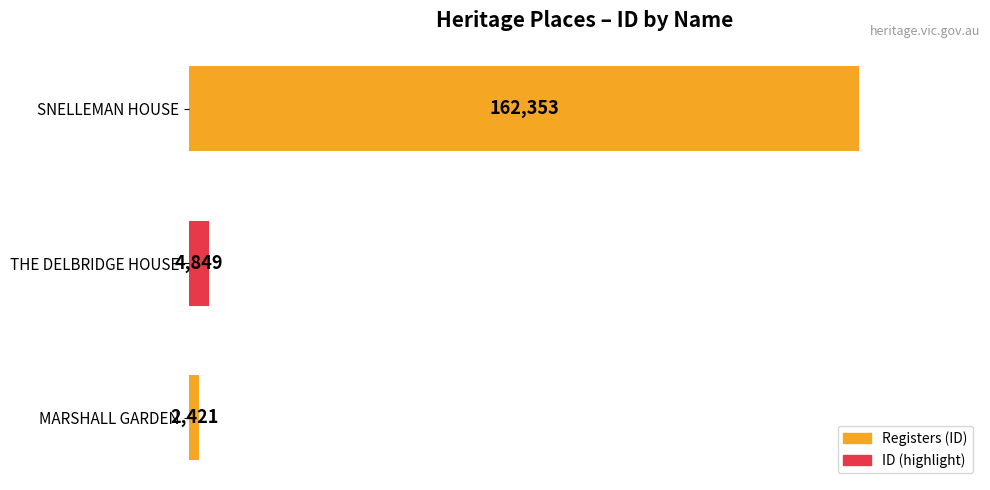

What is the difference between the maximum and minimum values?

159932